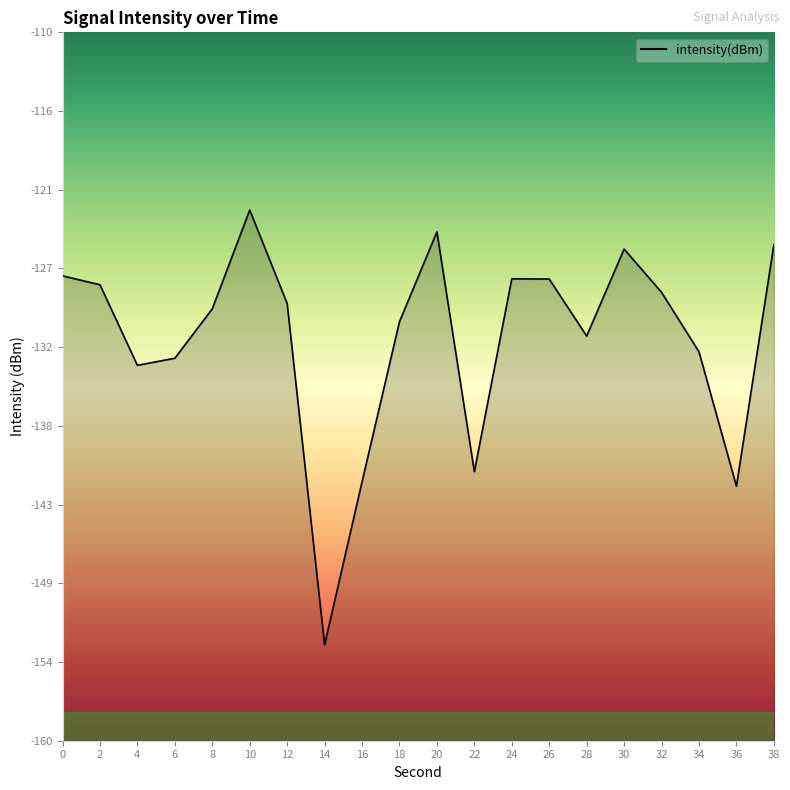

Reading left to right, extract all data points from this chart.

0=-127.2	2=-127.8	4=-133.5	6=-133.0	8=-129.5	10=-122.5	12=-129.1	14=-153.2	16=-141.7	18=-130.4	20=-124.1	22=-141.0	24=-127.4	26=-127.4	28=-131.4	30=-125.3	32=-128.4	34=-132.6	36=-142.0	38=-125.0